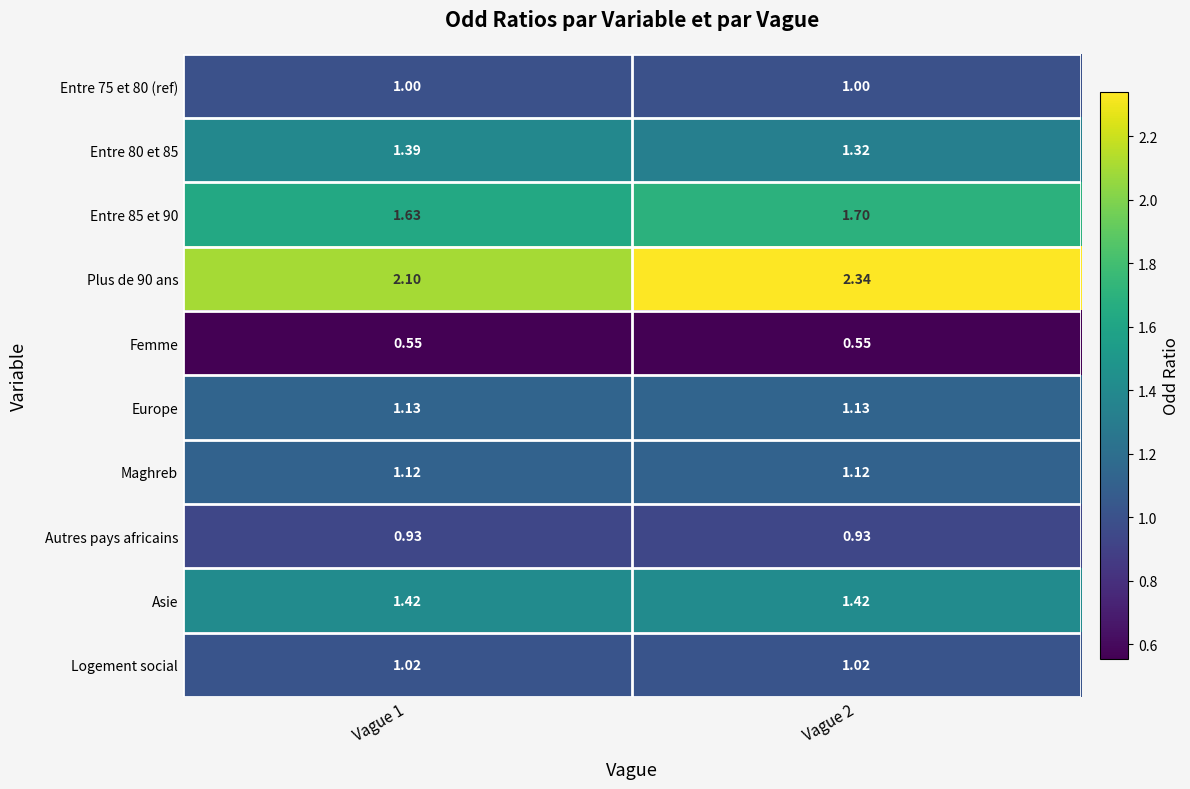

Is the value of Femme at Vague 2 greater than the value of Entre 85 et 90 at Vague 2?

No